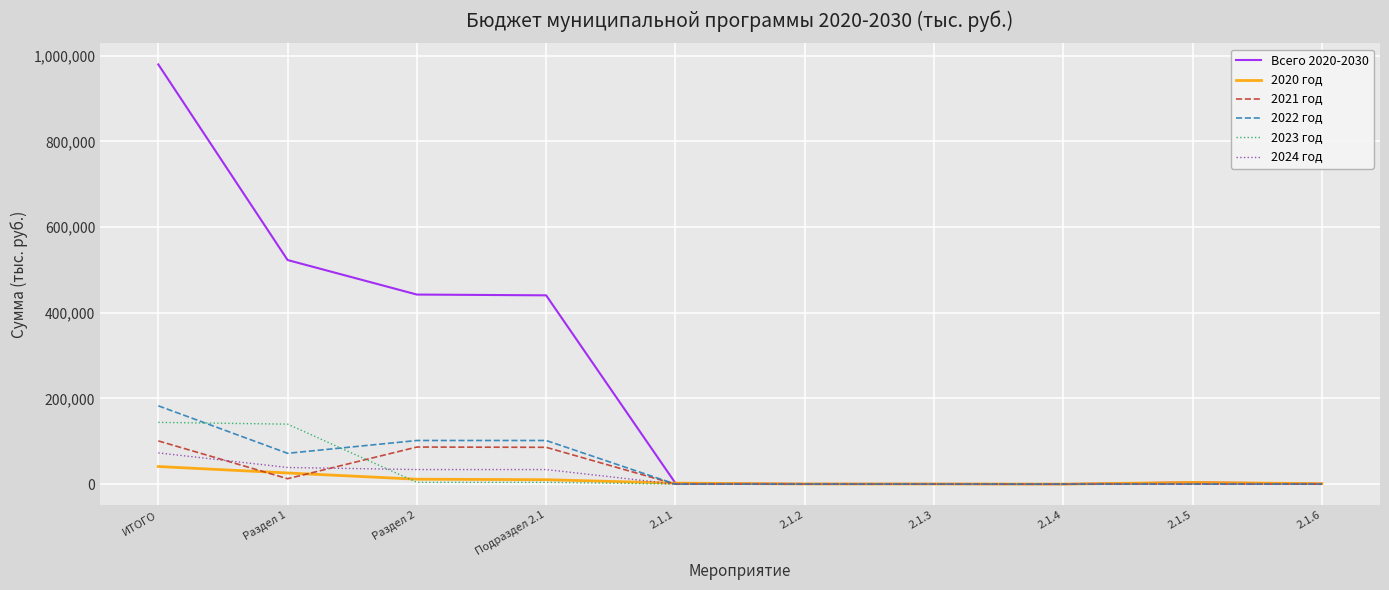

Is it true that 2023 год equals -95588.8 at 2.1.5?

False